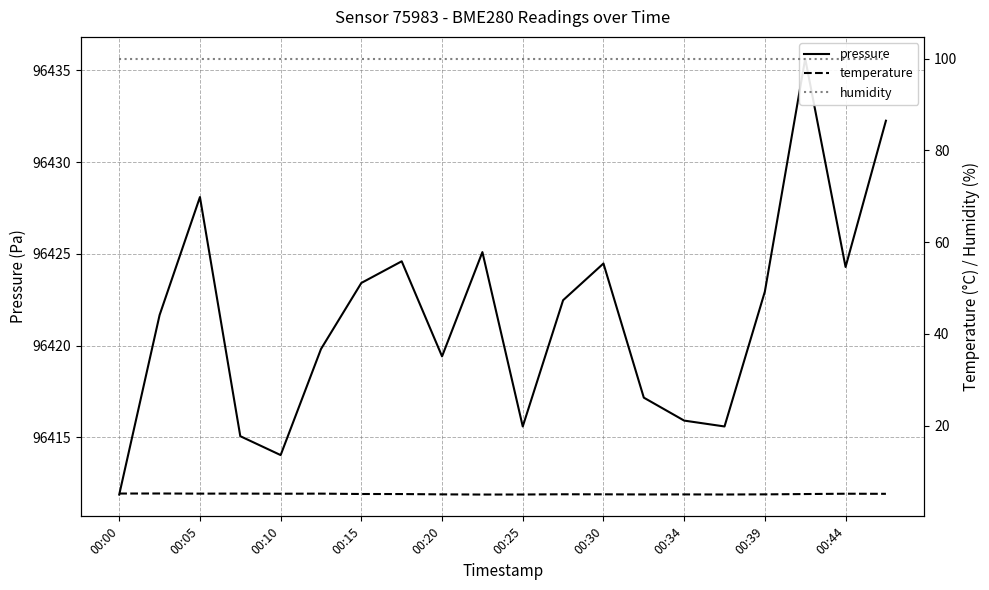

Count the number of categories in the chart.

20